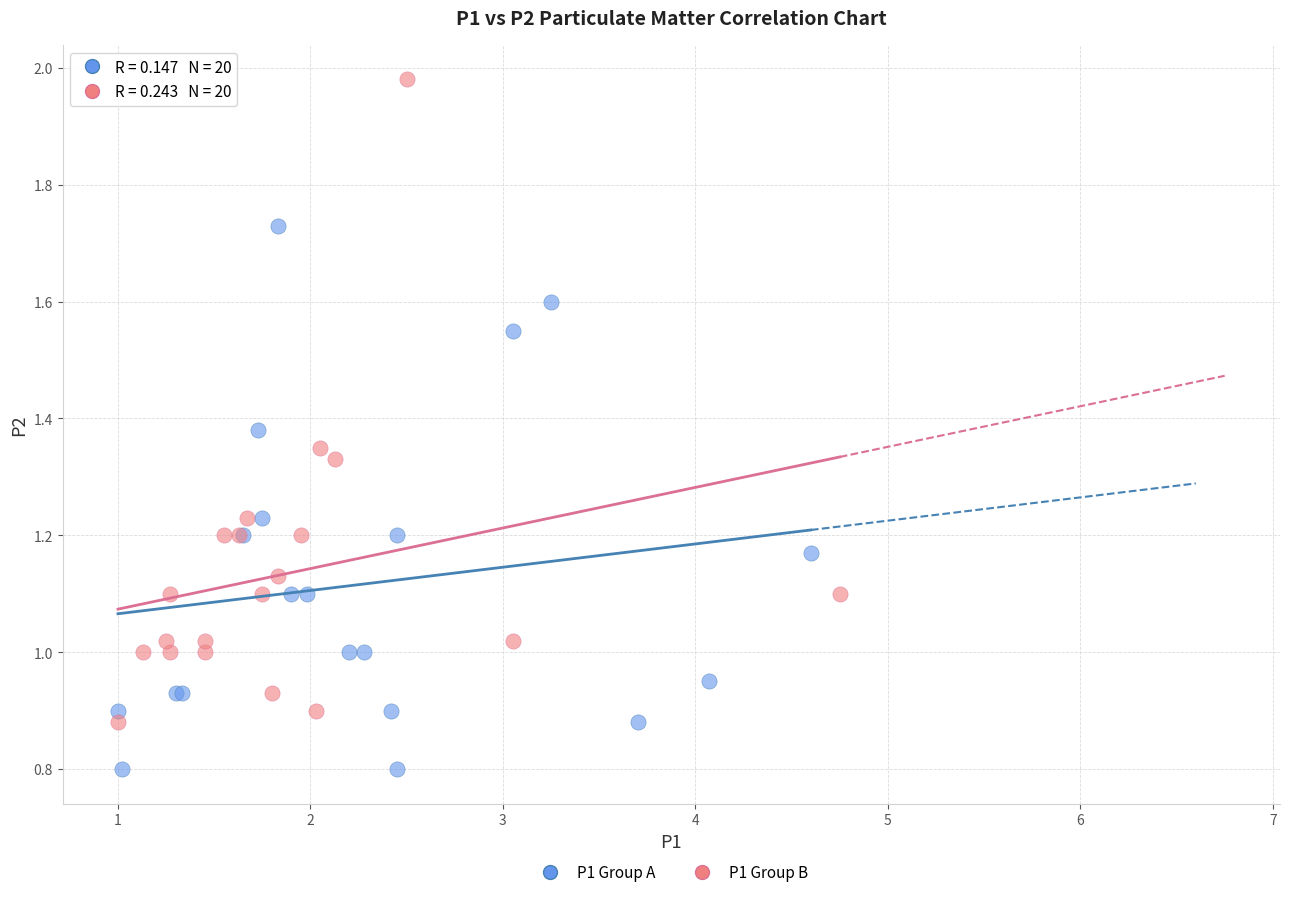

What are all the series names shown in the legend?

P1 Group A, P1 Group B